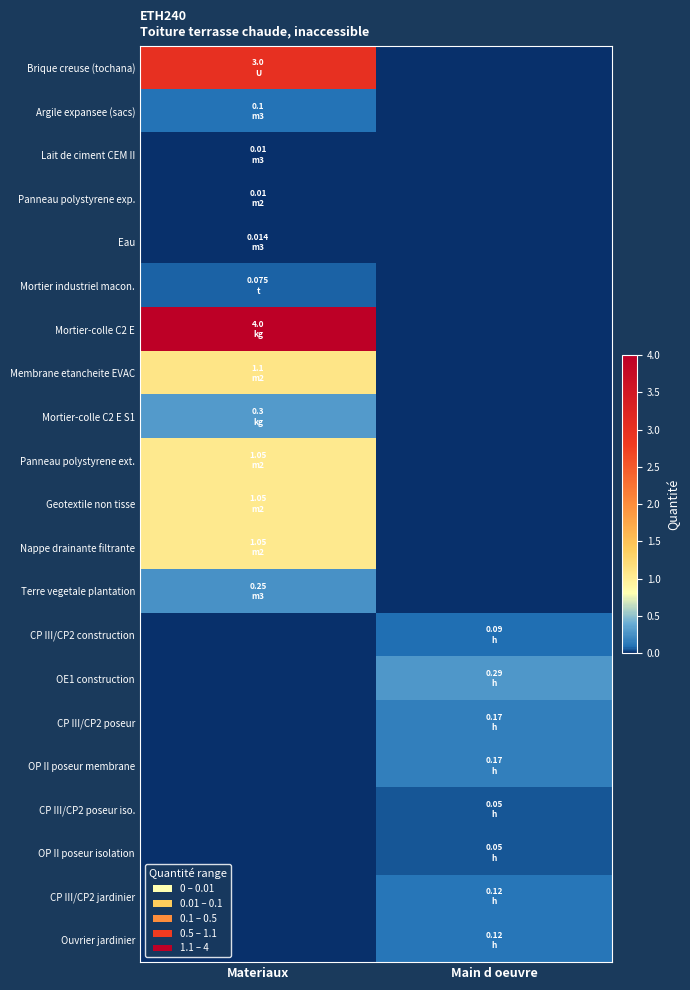

Rank the series by their maximum value, from highest to lowest.

Mortier-colle C2 E, Brique creuse (tochana), Membrane etancheite EVAC, Panneau polystyrene ext., Geotextile non tisse, Nappe drainante filtrante, Mortier-colle C2 E S1, OE1 construction, Terre vegetale plantation, CP III/CP2 poseur, OP II poseur membrane, CP III/CP2 jardinier, Ouvrier jardinier, Argile expansee (sacs), CP III/CP2 construction, Mortier industriel macon., CP III/CP2 poseur iso., OP II poseur isolation, Eau, Lait de ciment CEM II, Panneau polystyrene exp.